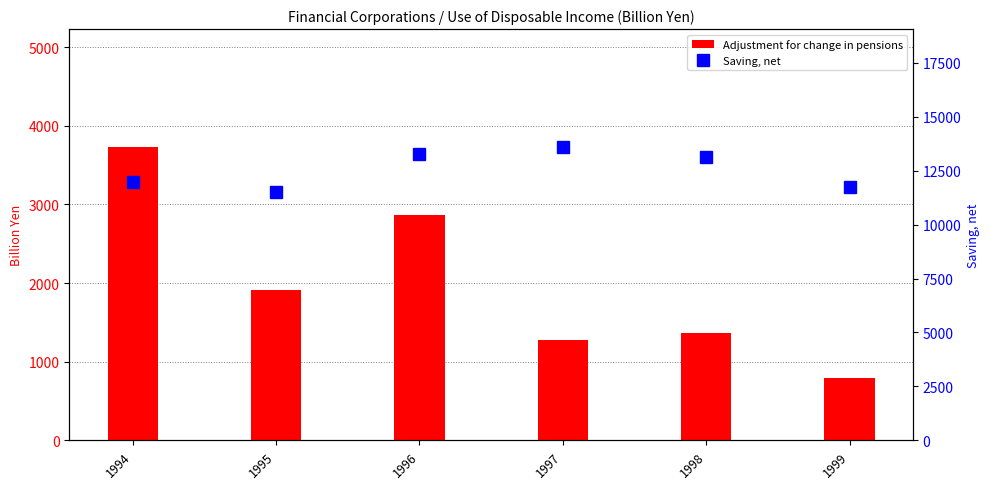

How many data points in Adjustment for change in pensions are less than 1906?

3